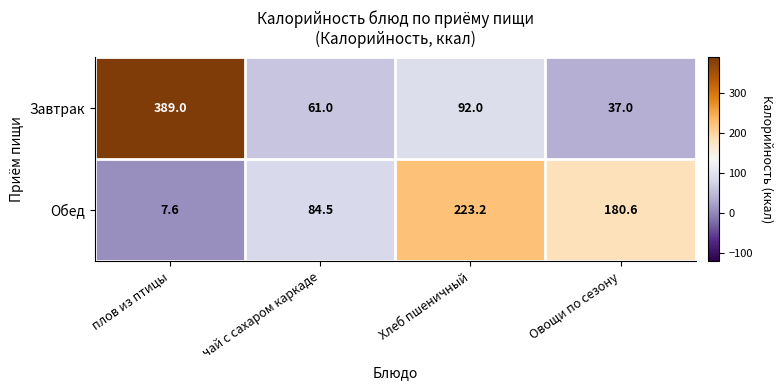

Which label corresponds to the largest value in the chart?

плов из птицы